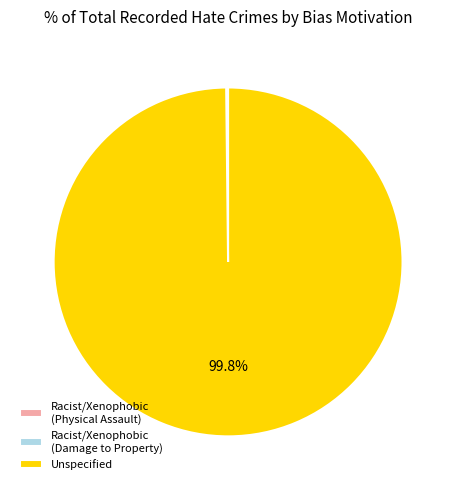

How much of the chart is everything except Unspecified?

0.2%